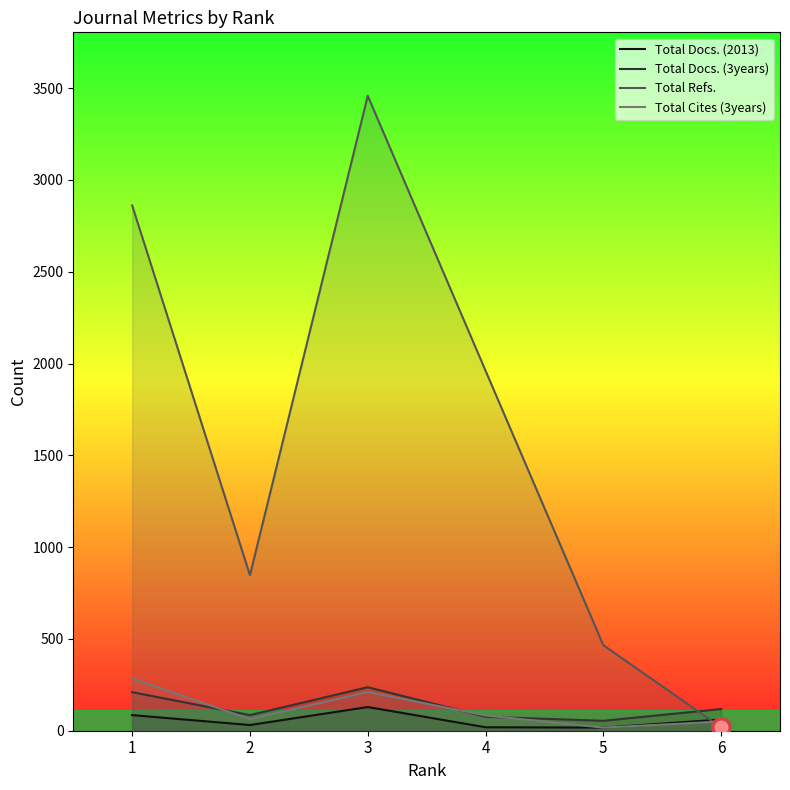

List the labels in order of Total Docs. (2013) value, smallest first.

5, 4, 2, 6, 1, 3